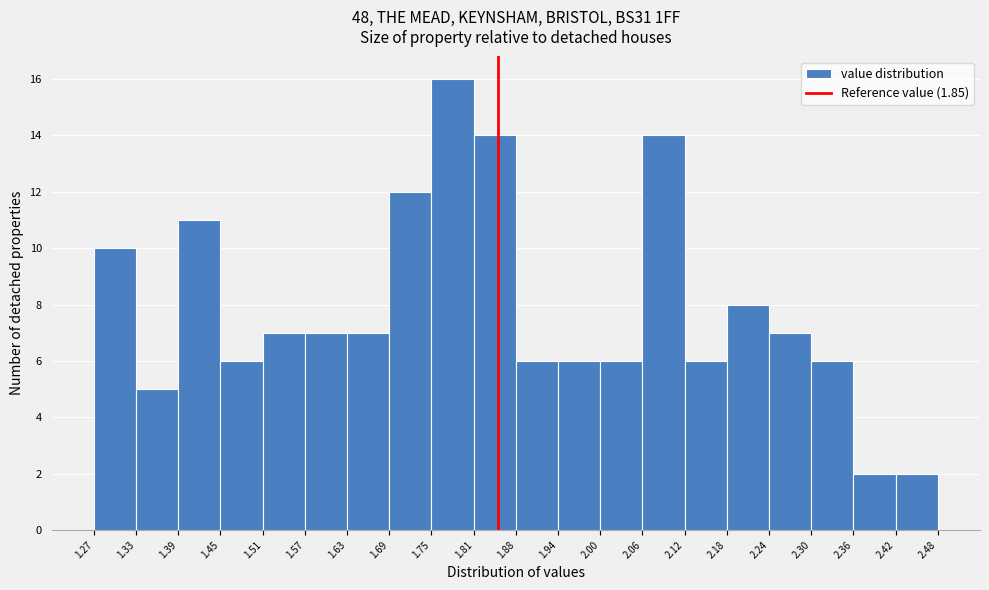

Reading left to right, list every bar in this chart as the range it spans on the x-axis followed by its height. The values are not printed on the chart, so give them approximately, as read against the axis.

1.27 to 1.33: 10
1.33 to 1.39: 5
1.39 to 1.45: 11
1.45 to 1.51: 6
1.51 to 1.57: 7
1.57 to 1.63: 7
1.63 to 1.69: 7
1.69 to 1.75: 12
1.75 to 1.81: 16
1.81 to 1.88: 14
1.88 to 1.94: 6
1.94 to 2.00: 6
2.00 to 2.06: 6
2.06 to 2.12: 14
2.12 to 2.18: 6
2.18 to 2.24: 8
2.24 to 2.30: 7
2.30 to 2.36: 6
2.36 to 2.42: 2
2.42 to 2.48: 2